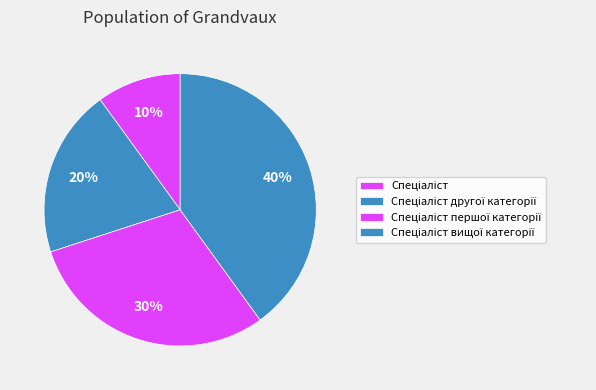

What portion of the pie excludes Спеціаліст другої категорії?

80.0%